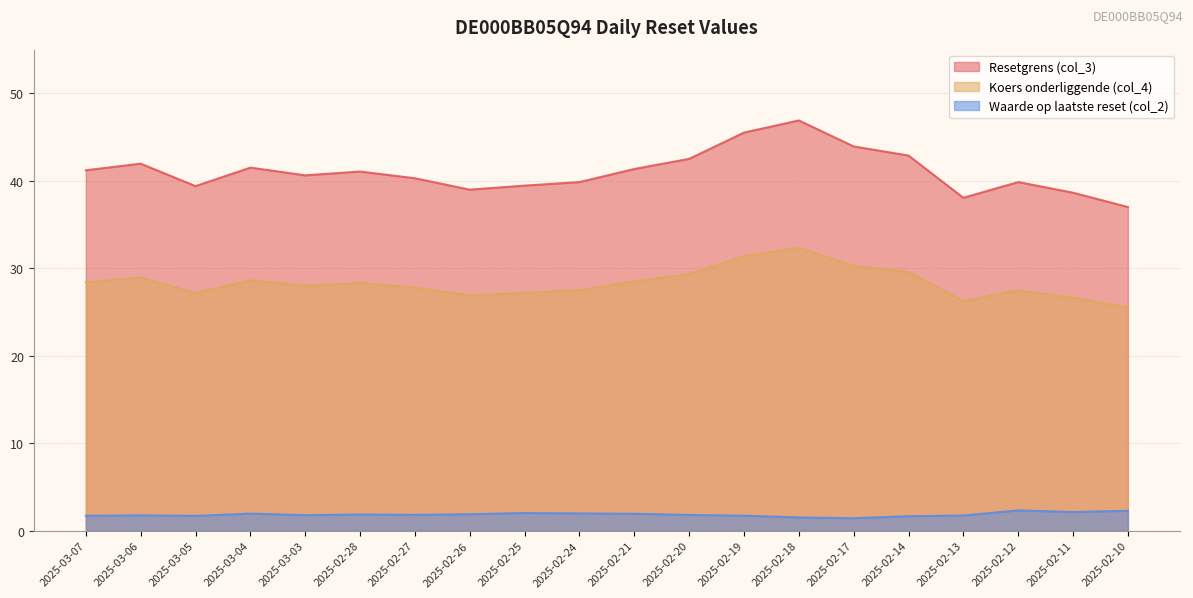

How many values in the Koers onderliggende (col_4) series exceed 28?

11